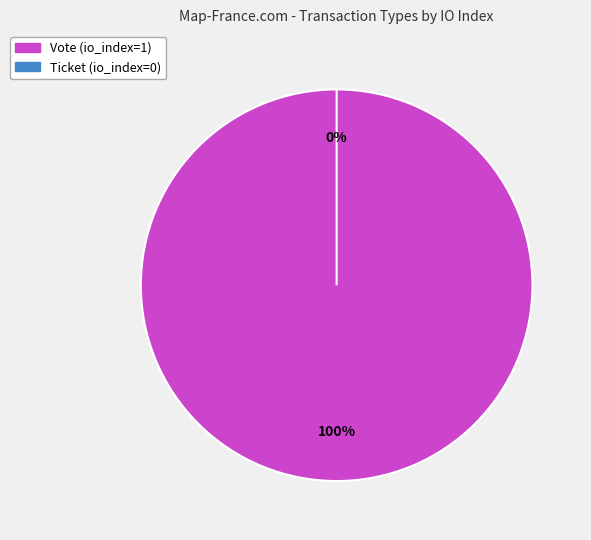

Is there any slice that represents more than half of the pie?

Yes